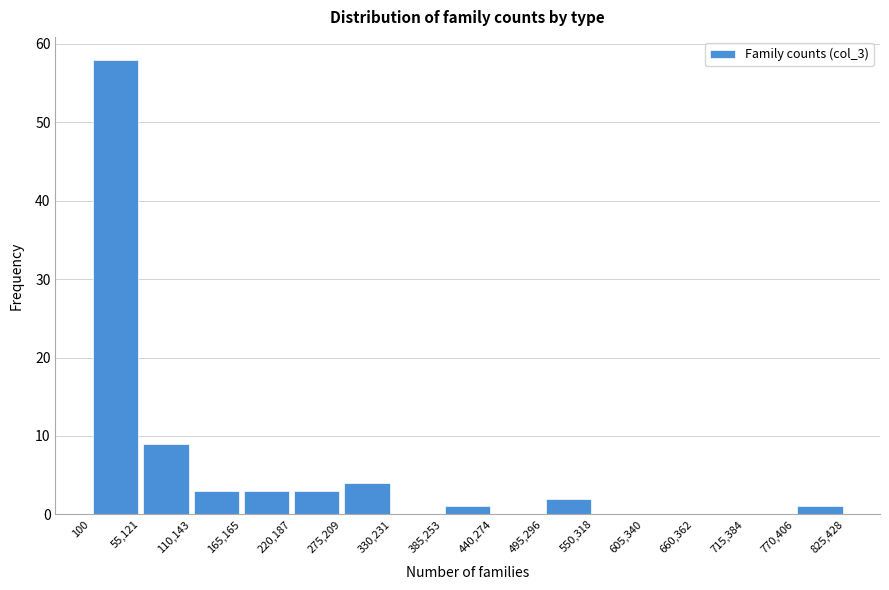

Which range on the x-axis has the tallest bar?

100 to 55,121